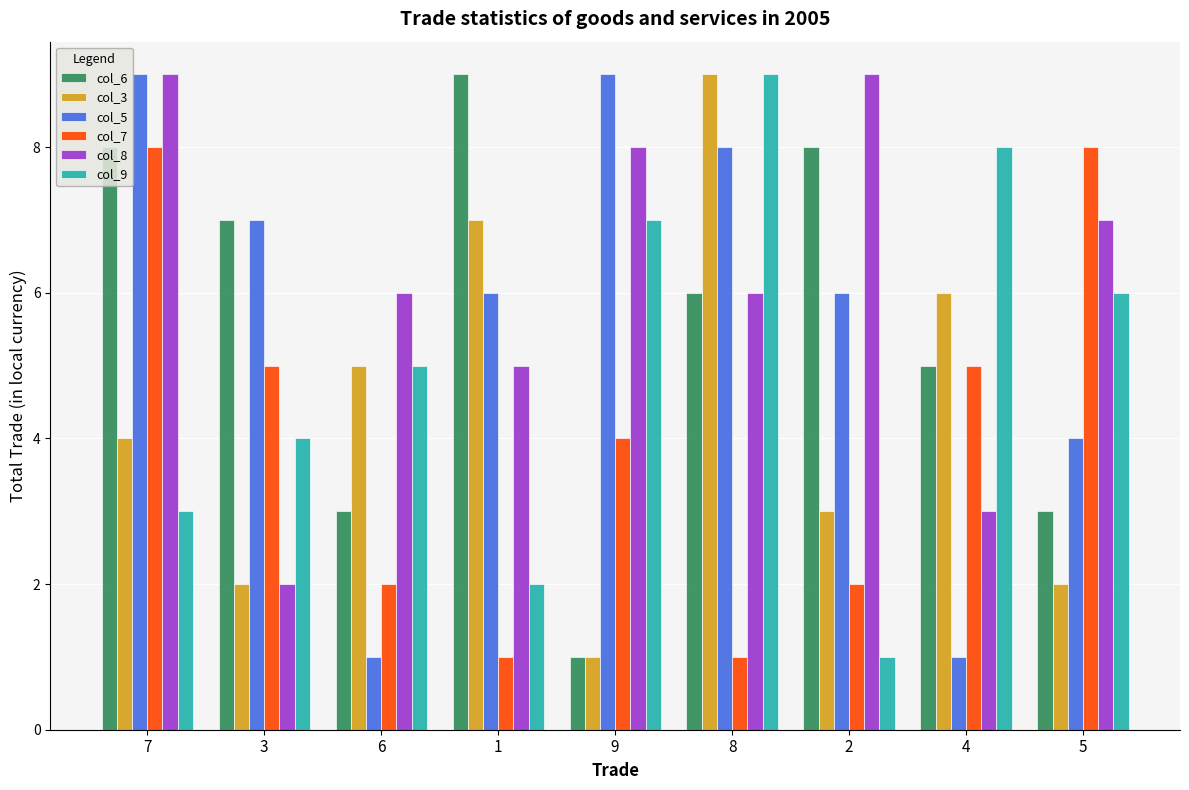

Which series changed the most between 9 and 2?

col_6